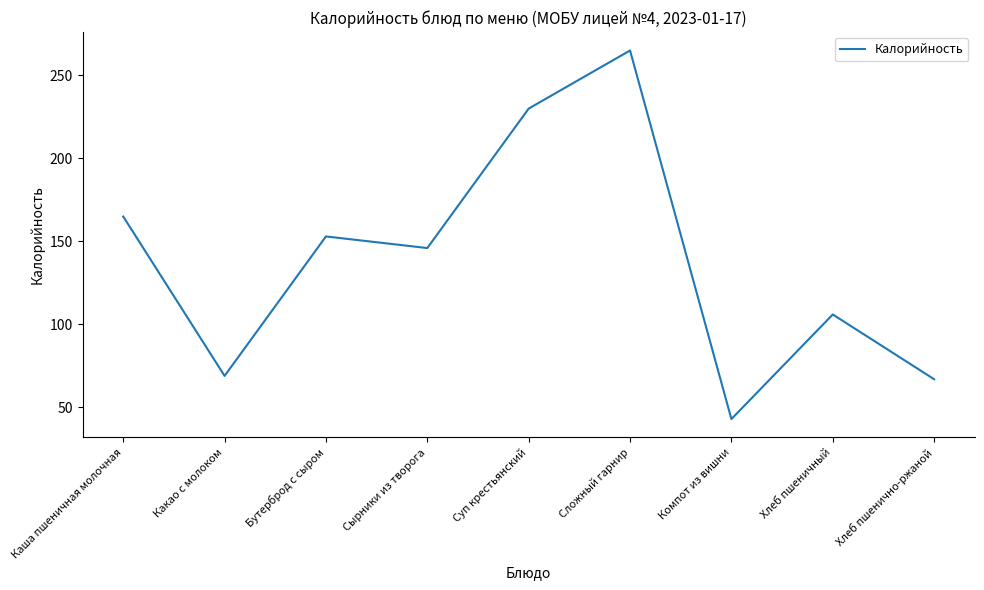

Reading right to left, list all the values displayed in this chart.

Хлеб пшенично-ржаной=67	Хлеб пшеничный=106	Компот из вишни=43	Сложный гарнир=265	Суп крестьянский=230	Сырники из творога=146	Бутерброд с сыром=153	Какао с молоком=69	Каша пшеничная молочная=165